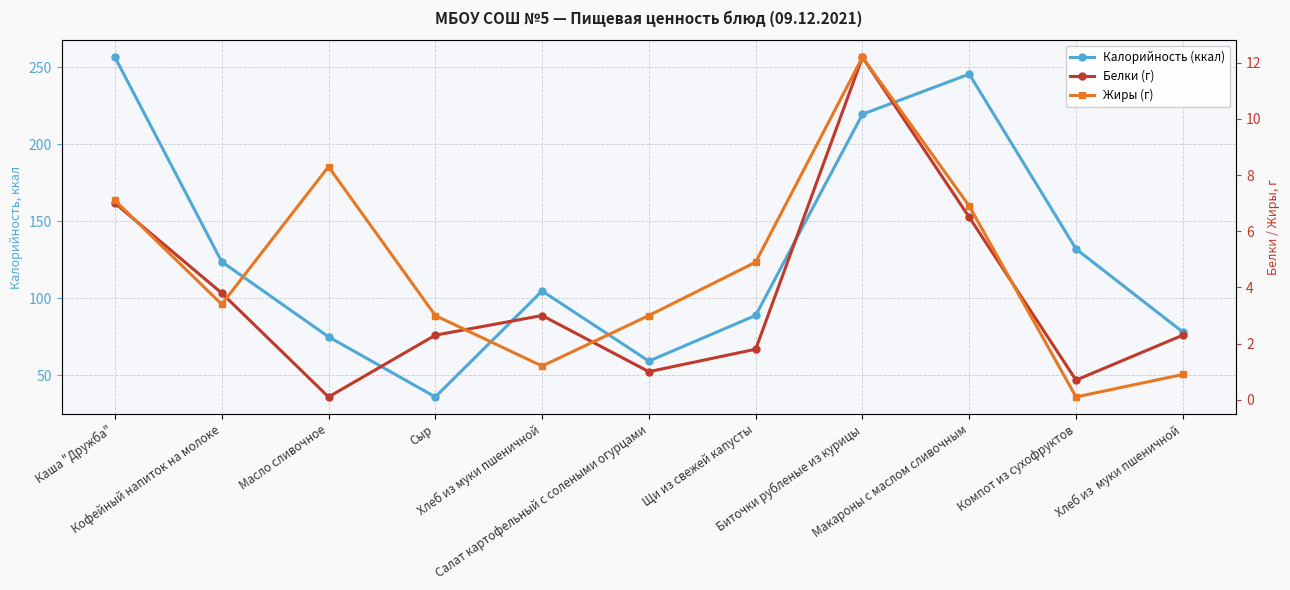

The value of Жиры (г) at Каша "Дружба" is 7.1. True or false?

True